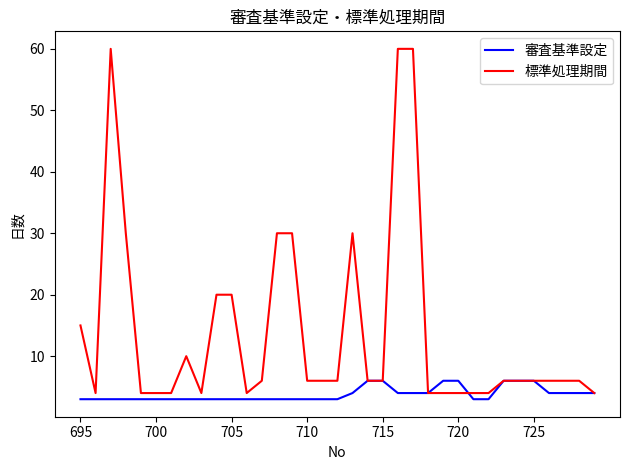

How many lines are shown in the chart?

2